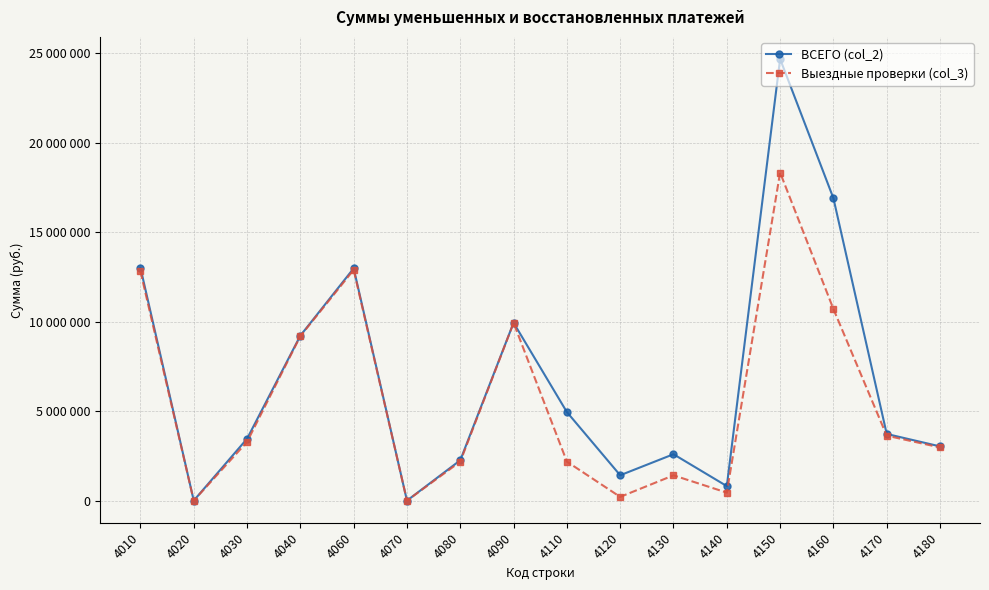

What are all the series names shown in the legend?

ВСЕГО (col_2), Выездные проверки (col_3)